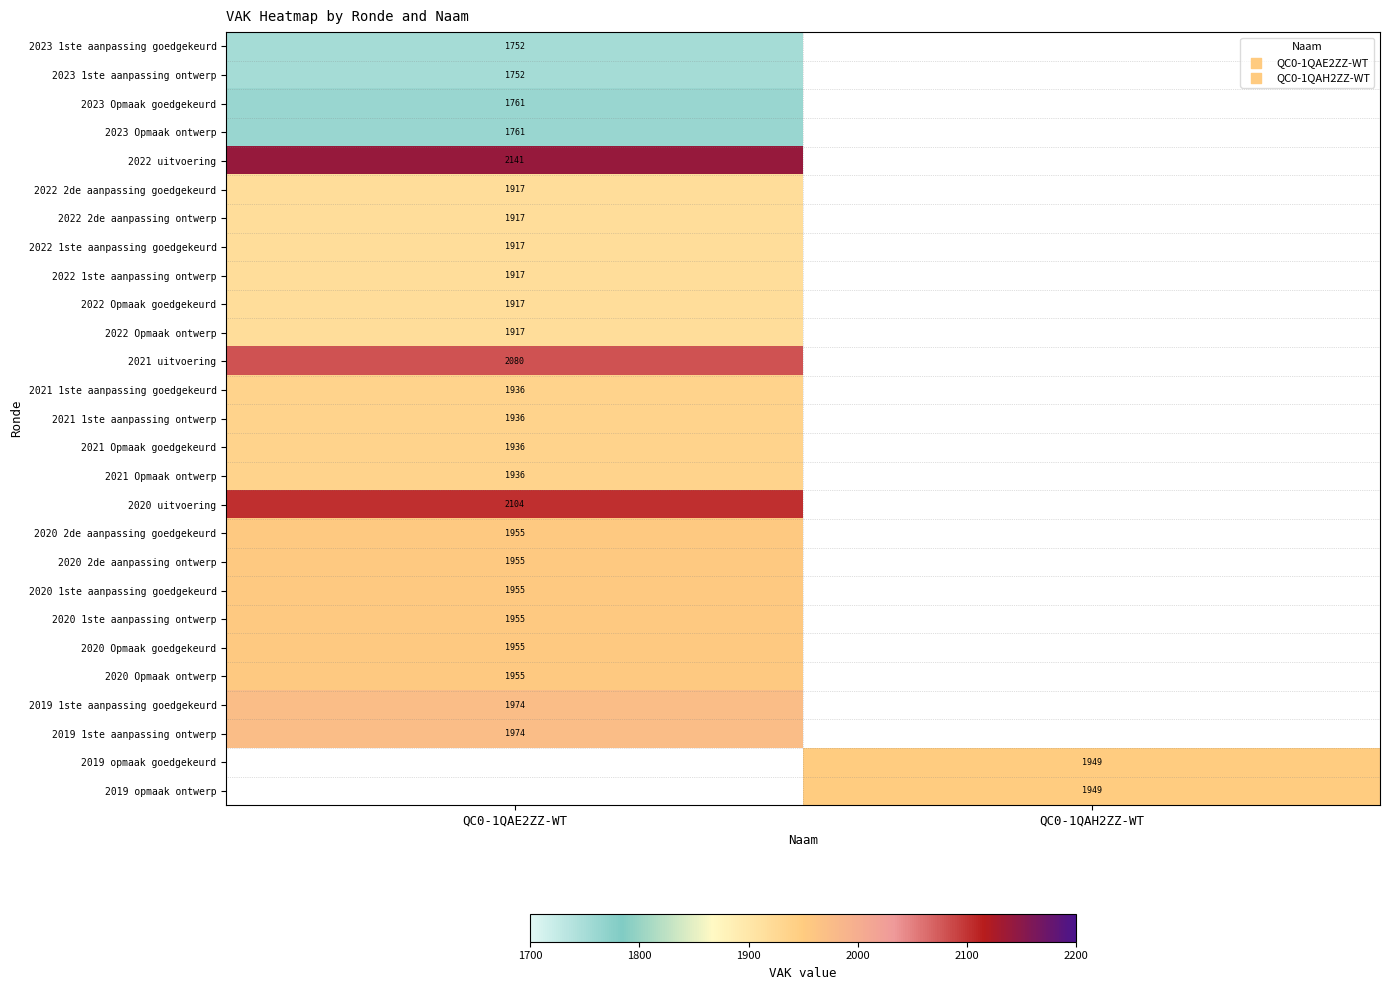

At how many categories does at least one series exceed 1957?

1